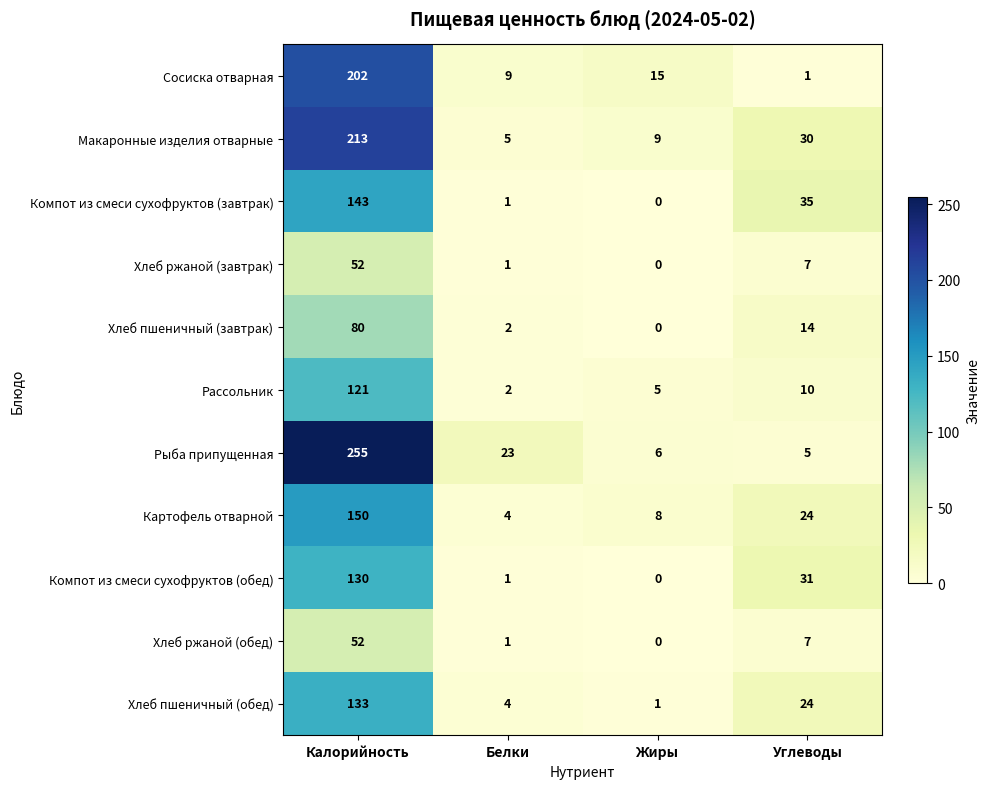

What is the total value across all series at Жиры?

44